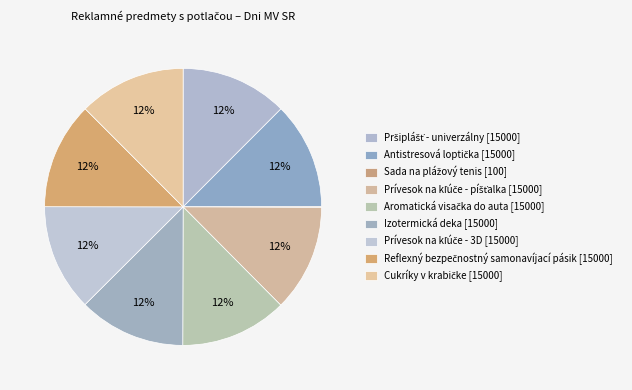

How many slices are in this pie chart?

9